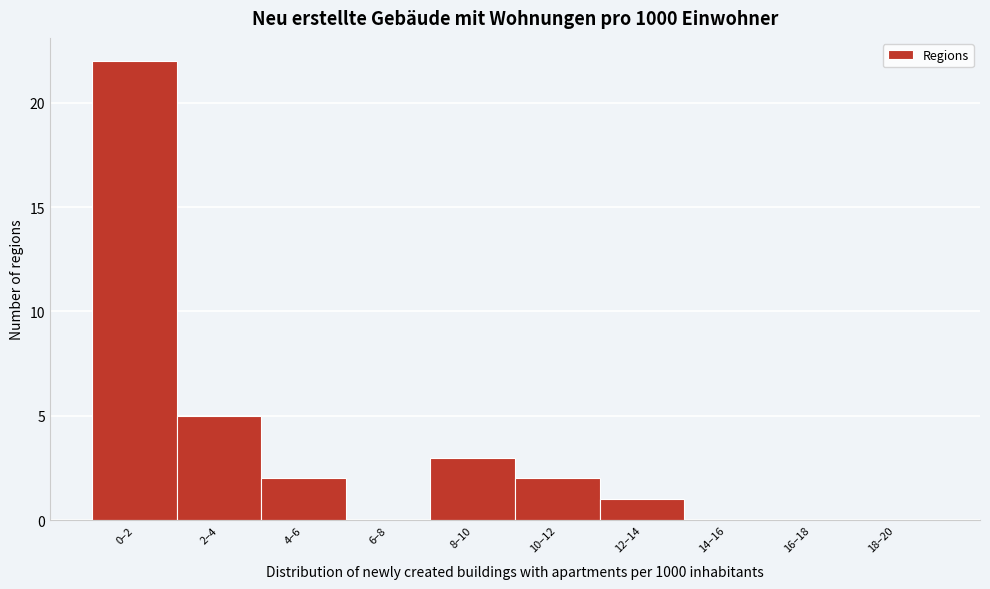

Reading left to right, list all the values displayed in this chart.

0–2=22	2–4=5	4–6=2	6–8=0	8–10=3	10–12=2	12–14=1	14–16=0	16–18=0	18–20=0